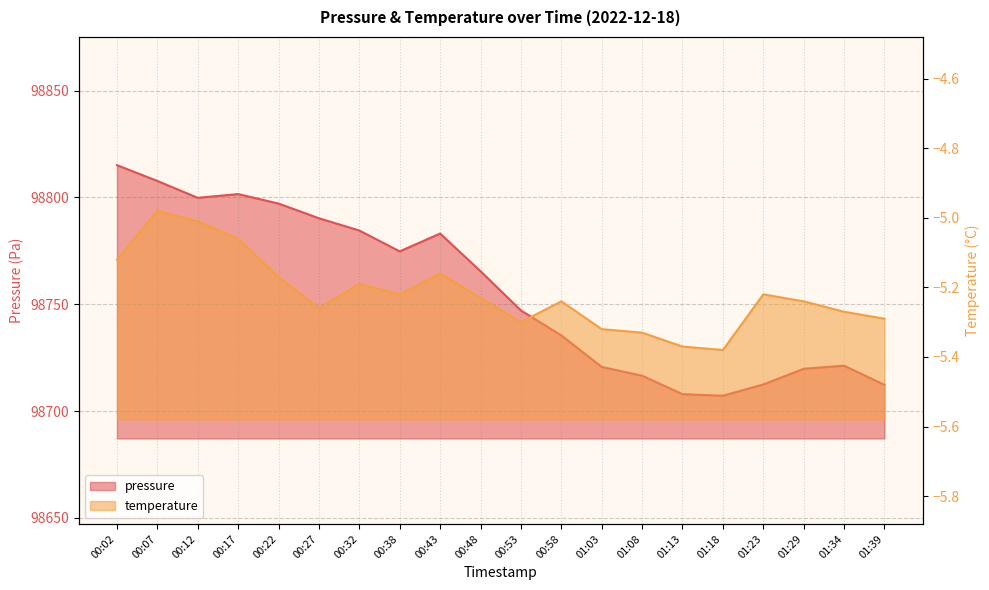

What is the value of the temperature point at the 4th from the left?

-5.1